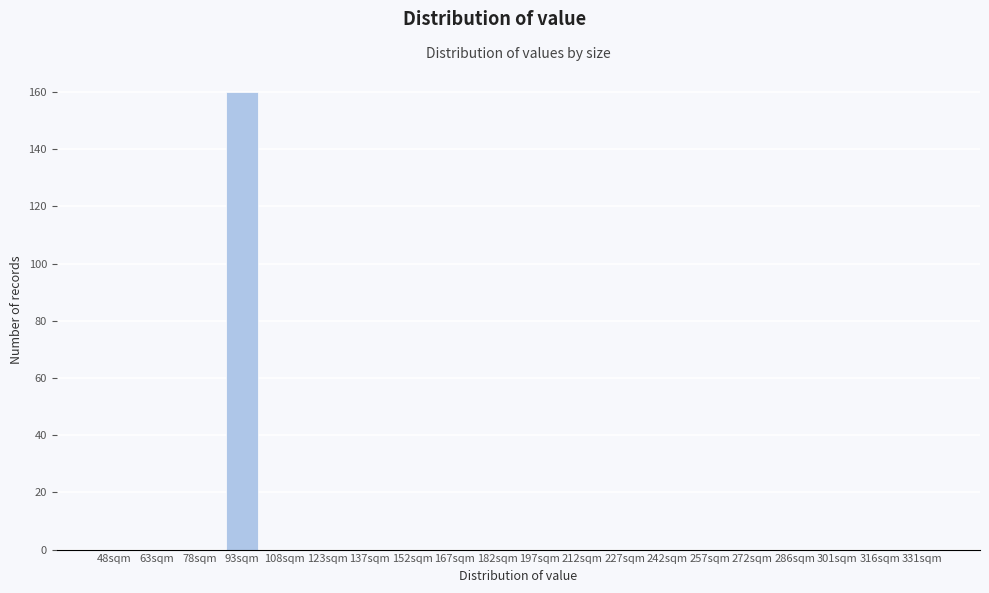

Reading right to left, transcribe all the data shown in this chart.

331sqm=0	316sqm=0	301sqm=0	286sqm=0	272sqm=0	257sqm=0	242sqm=0	227sqm=0	212sqm=0	197sqm=0	182sqm=0	167sqm=0	152sqm=0	137sqm=0	123sqm=0	108sqm=0	93sqm=160	78sqm=0	63sqm=0	48sqm=0